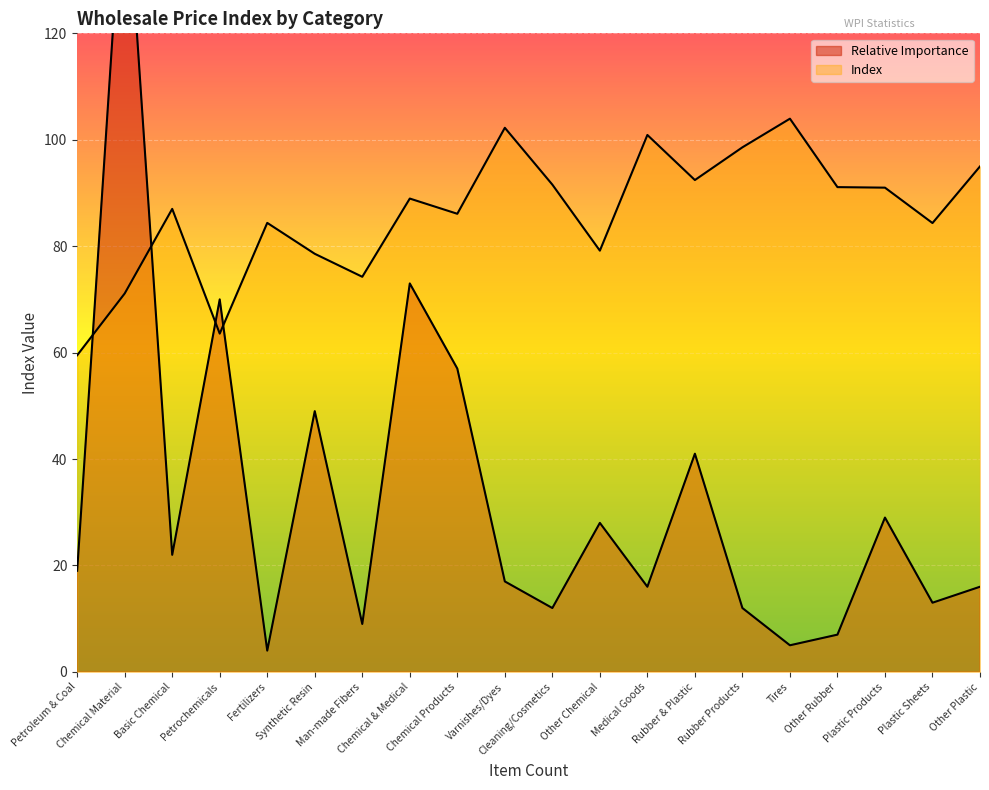

What is the sum of the Index values at Rubber Products and Plastic Products?

189.6